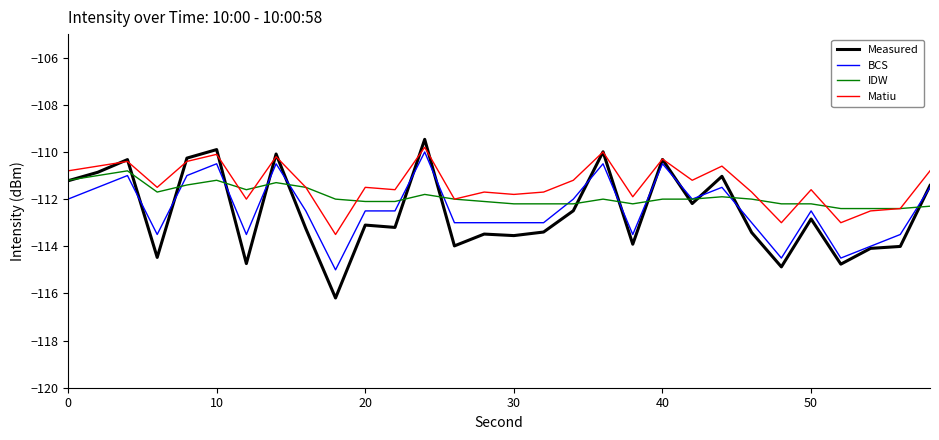

What are all the series names shown in the legend?

Measured, BCS, IDW, Matiu